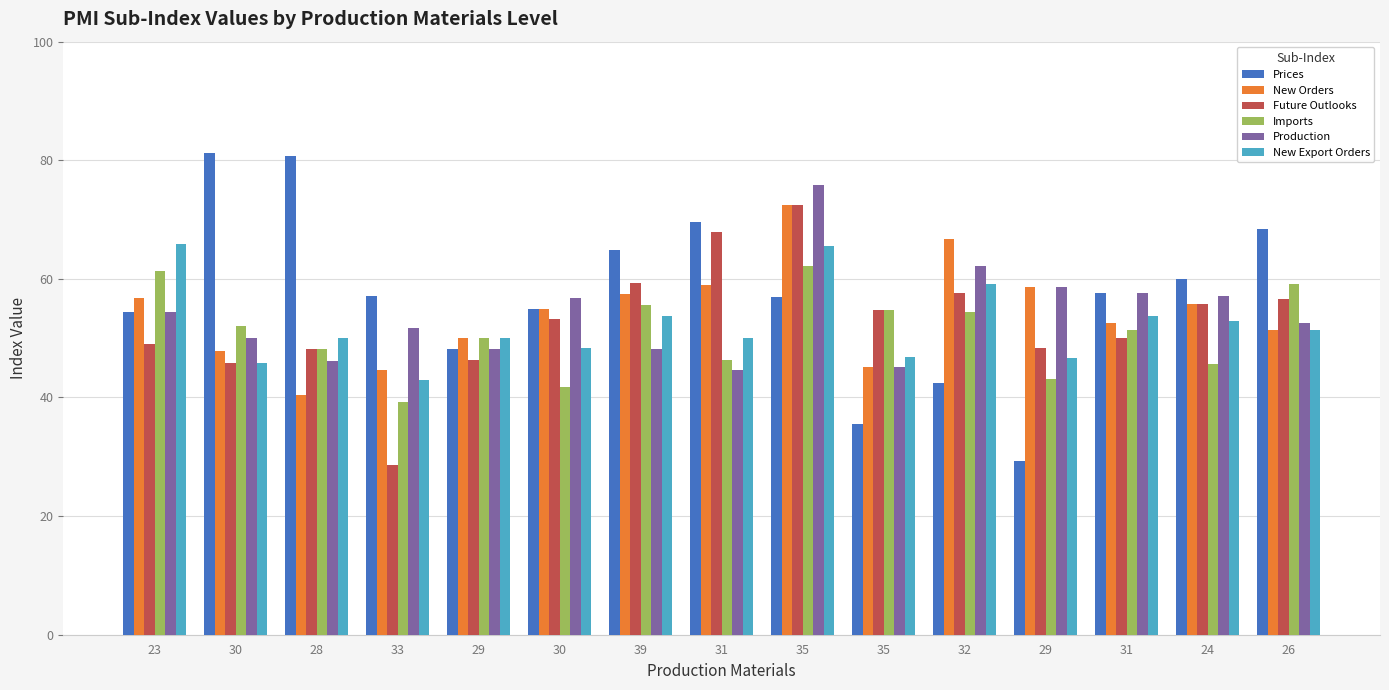

Reading left to right, list all the values displayed in this chart.

Prices: 54.5	81.3	80.8	57.1	48.2	55.0	64.8	69.6	56.9	35.5	42.4	29.3	57.7	60.0	68.4
New Orders: 56.8	47.9	40.4	44.6	50.0	55.0	57.4	58.9	72.4	45.2	66.7	58.6	52.6	55.7	51.3
Future Outlooks: 49.0	45.8	48.1	28.6	46.4	53.3	59.3	67.9	72.4	54.8	57.6	48.3	50.0	55.7	56.6
Imports: 61.4	52.1	48.1	39.3	50.0	41.7	55.6	46.4	62.1	54.8	54.5	43.1	51.3	45.7	59.2
Production: 54.5	50.0	46.2	51.8	48.2	56.7	48.1	44.6	75.9	45.2	62.1	58.6	57.7	57.1	52.6
New Export Orders: 65.9	45.8	50.0	42.9	50.0	48.3	53.7	50.0	65.5	46.8	59.1	46.6	53.8	52.9	51.3